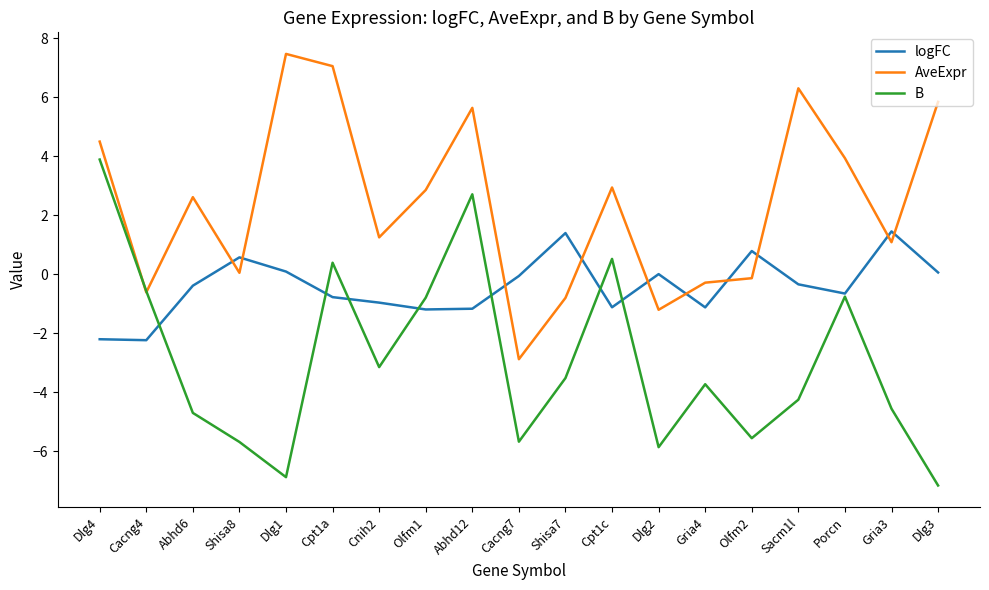

True or false: logFC and AveExpr cross at least once.

True